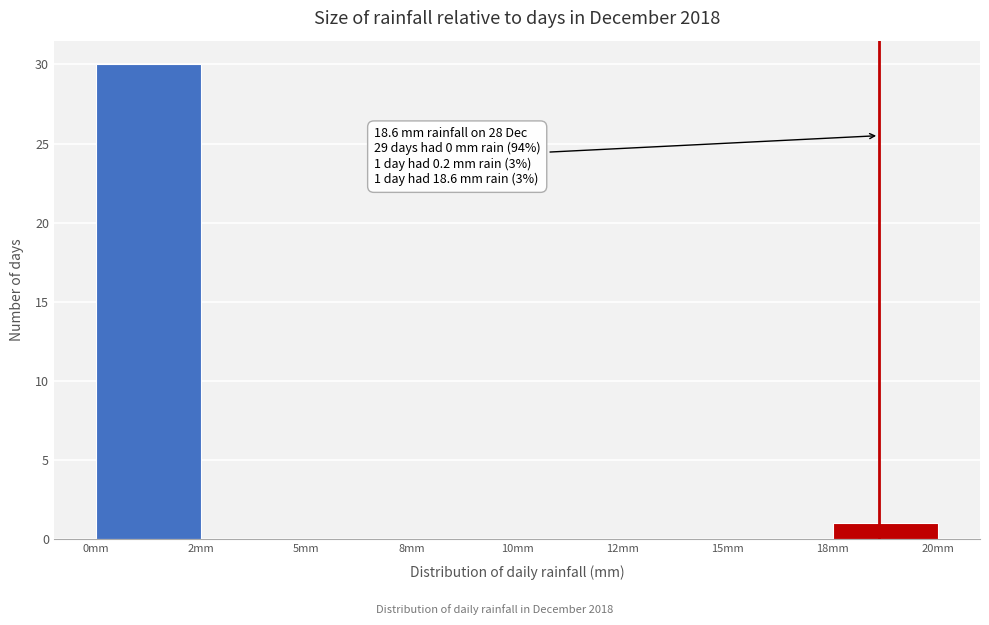

Reading right to left, what are all the values shown in this chart?

18mm=1	15mm=0	12mm=0	10mm=0	8mm=0	5mm=0	2mm=0	0mm=30